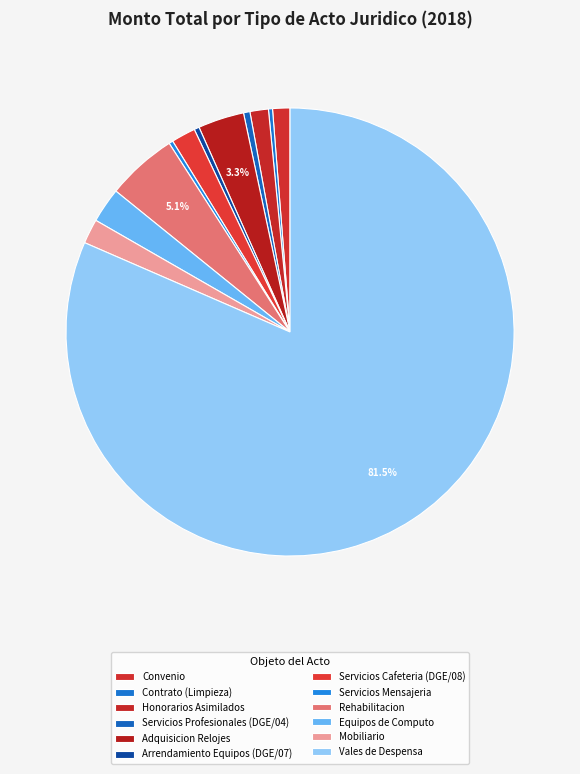

What is the change in value from Arrendamiento Equipos (DGE/07) to Servicios Mensajeria?

-2671.8